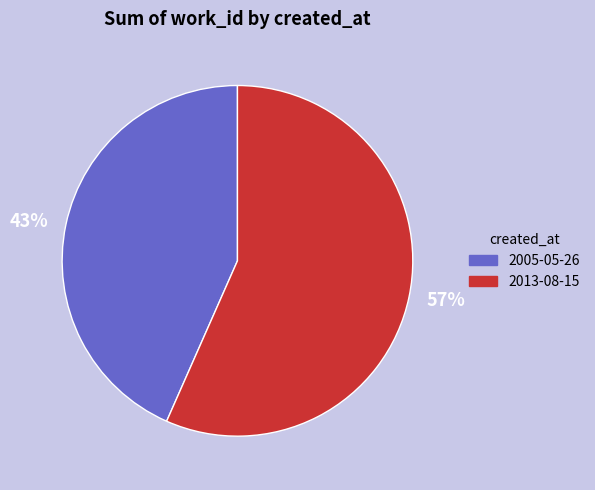

Count the number of slices in the pie.

2